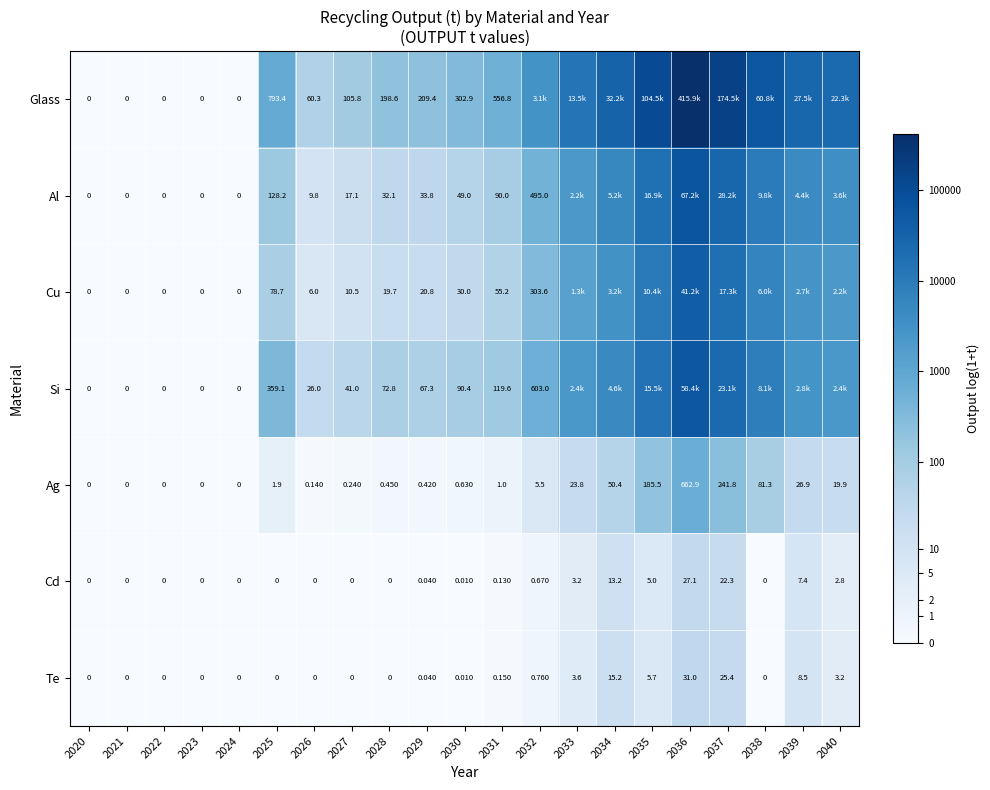

List the series in order of their peak value, lowest first.

Cd, Te, Ag, Cu, Si, Al, Glass